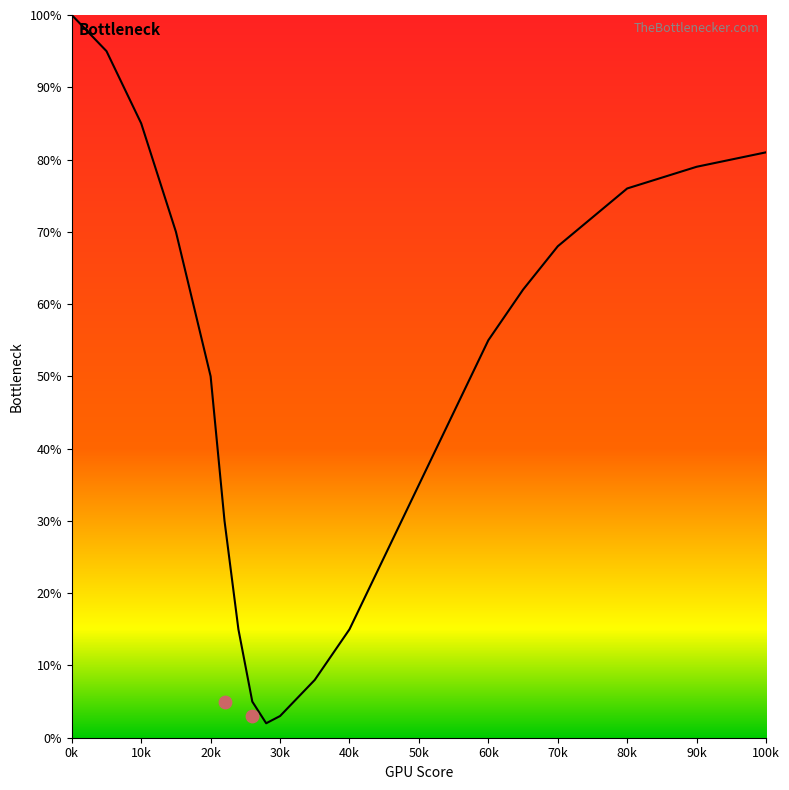

What is the ratio of the value at 10 to the value at 22?

2.8